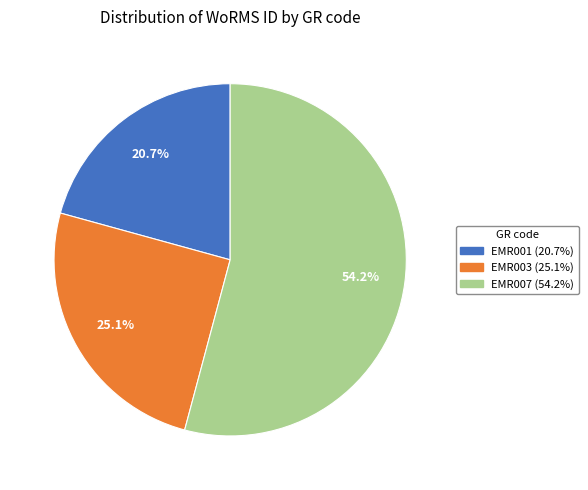

True or false: EMR007 accounts for 39% of the total.

False